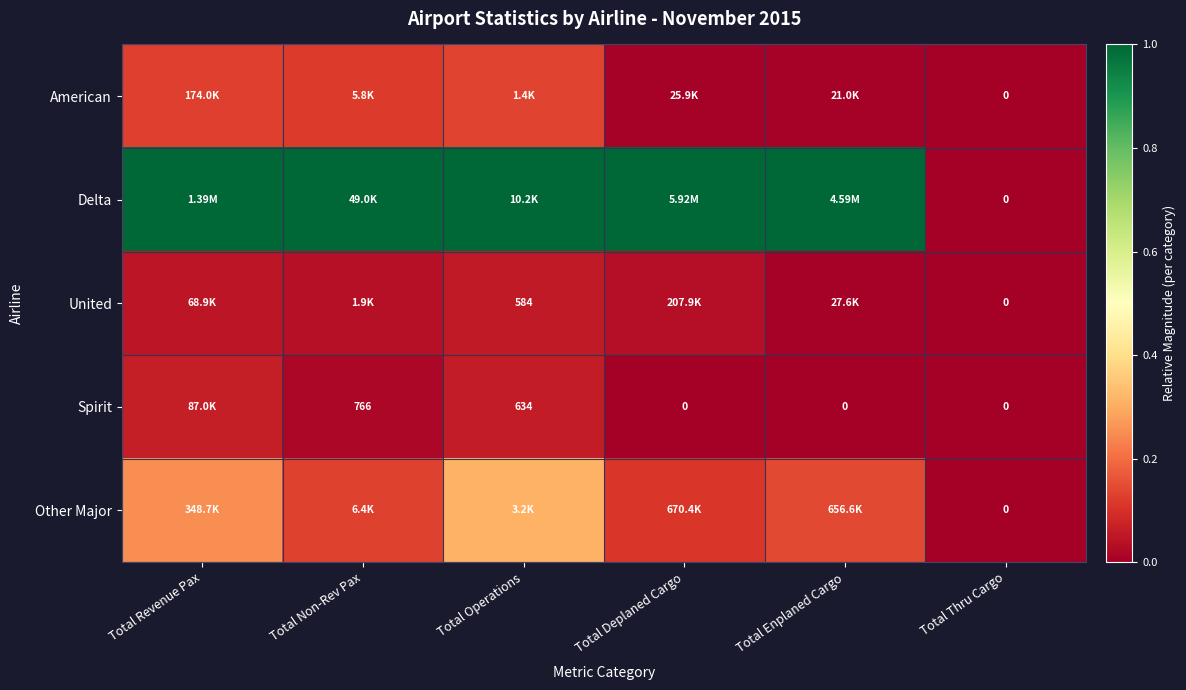

Which series has the largest range (max minus min)?

Delta